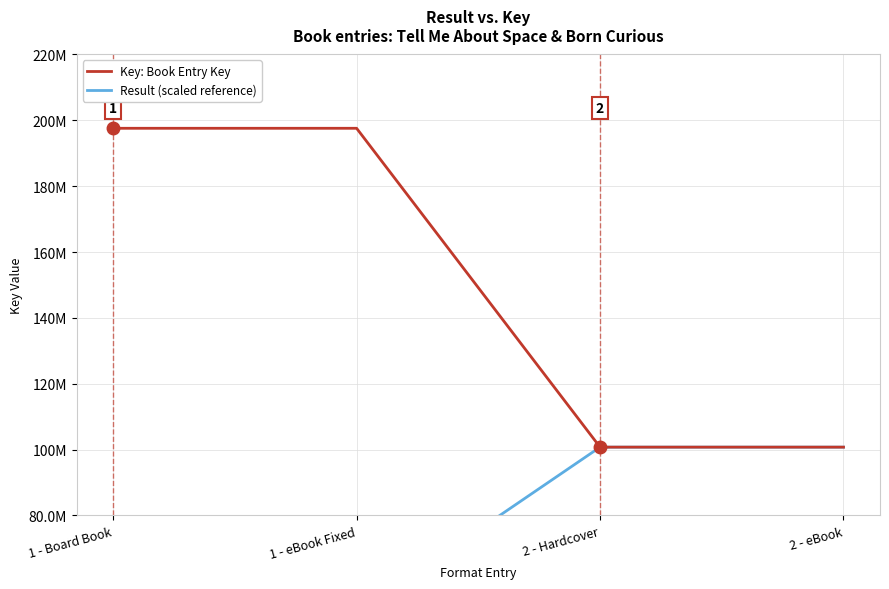

Reading right to left, what are all the values shown in this chart?

Key: Book Entry Key: 2 - eBook=100738784	2 - Hardcover=100738784	1 - eBook Fixed=197584953	1 - Board Book=197584953
Result (scaled reference): 2 - eBook=100738784	2 - Hardcover=100738784	1 - eBook Fixed=50369392	1 - Board Book=50369392